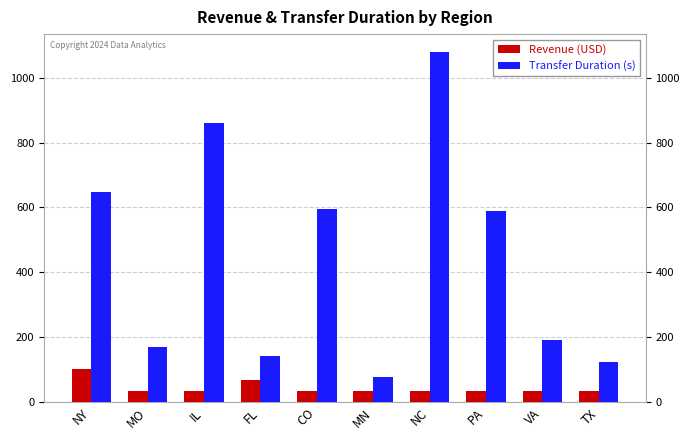

List the series in order of their peak value, lowest first.

Revenue (USD), Transfer Duration (s)